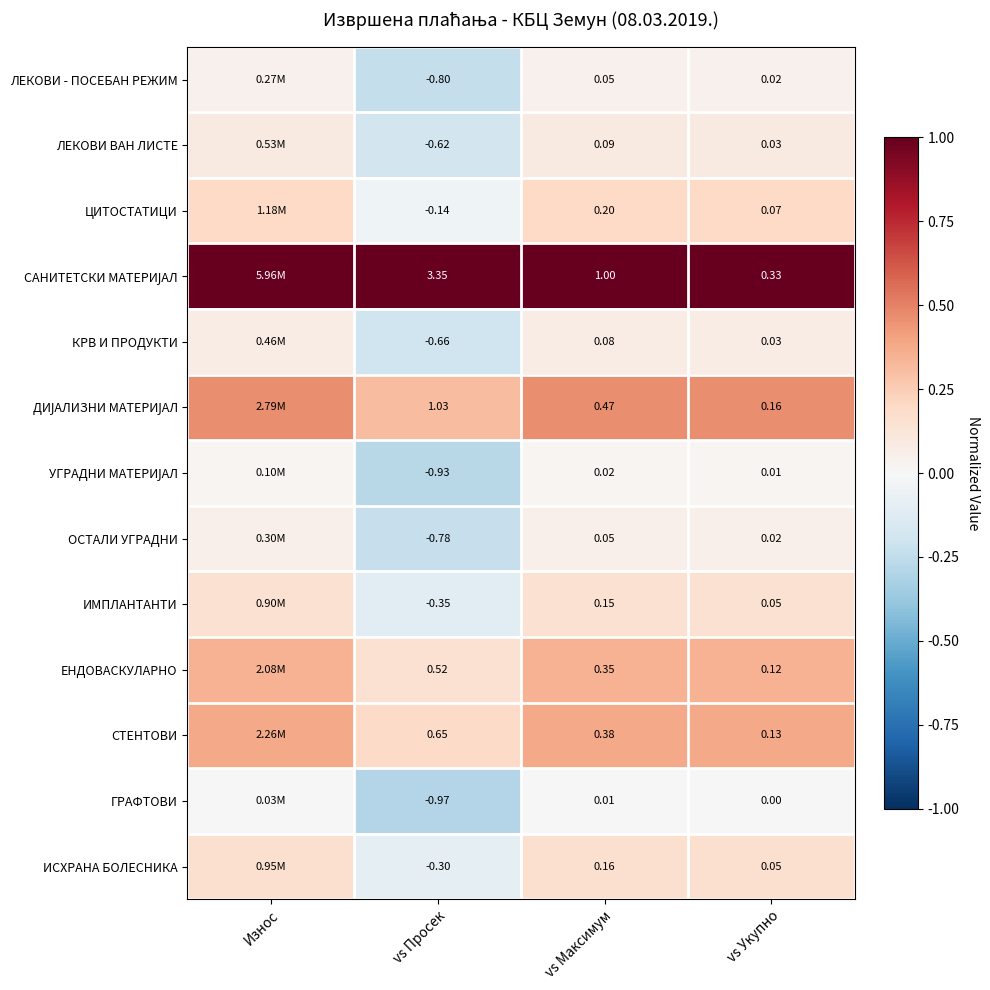

What is the total value across all series at vs Максимум?

3.0